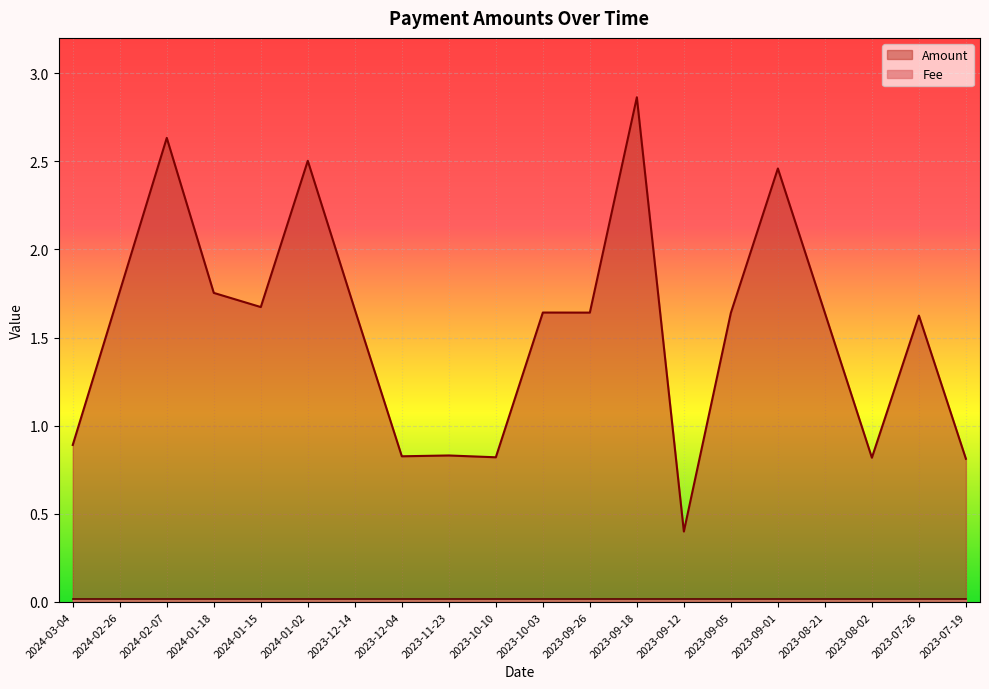

Where is the data nearest to the value 1?

2024-03-04